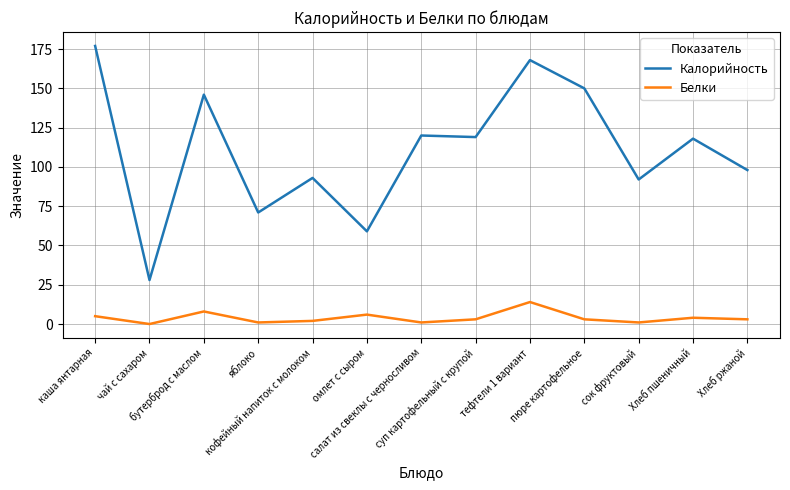

Rank the series by their average value, from lowest to highest.

Белки, Калорийность